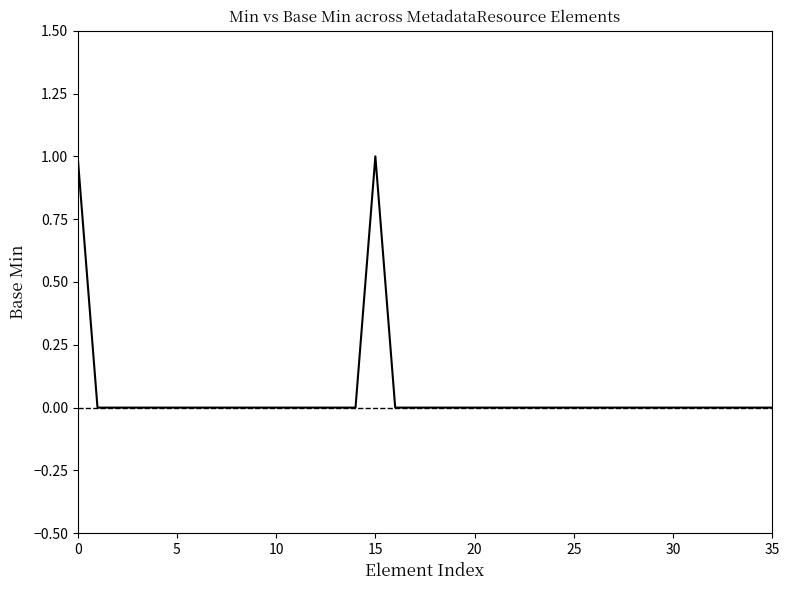

What is the maximum value shown in the chart?

1